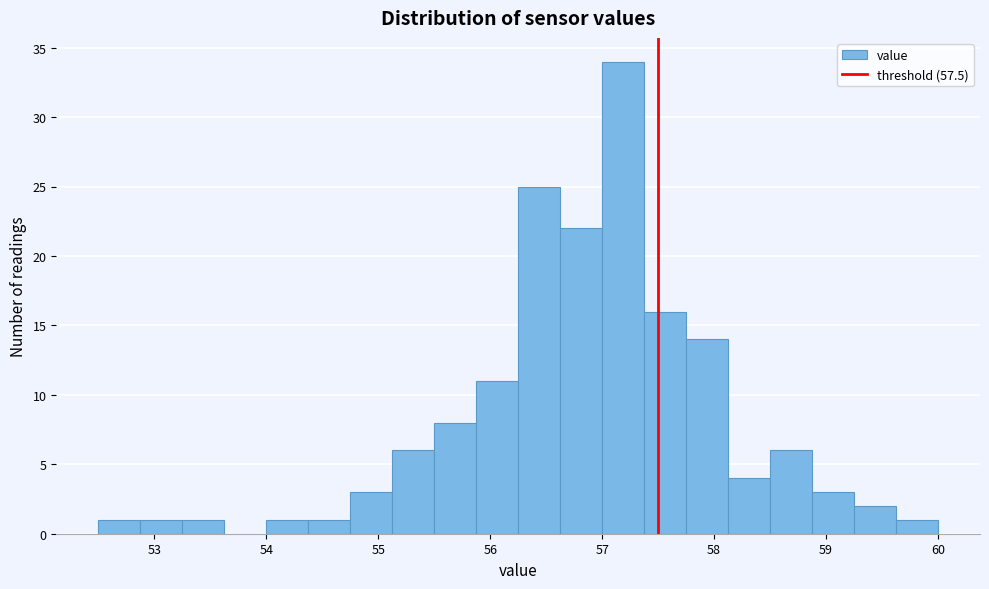

Read against the x-axis, roughly where is the centre of the tallest bar?

57.2